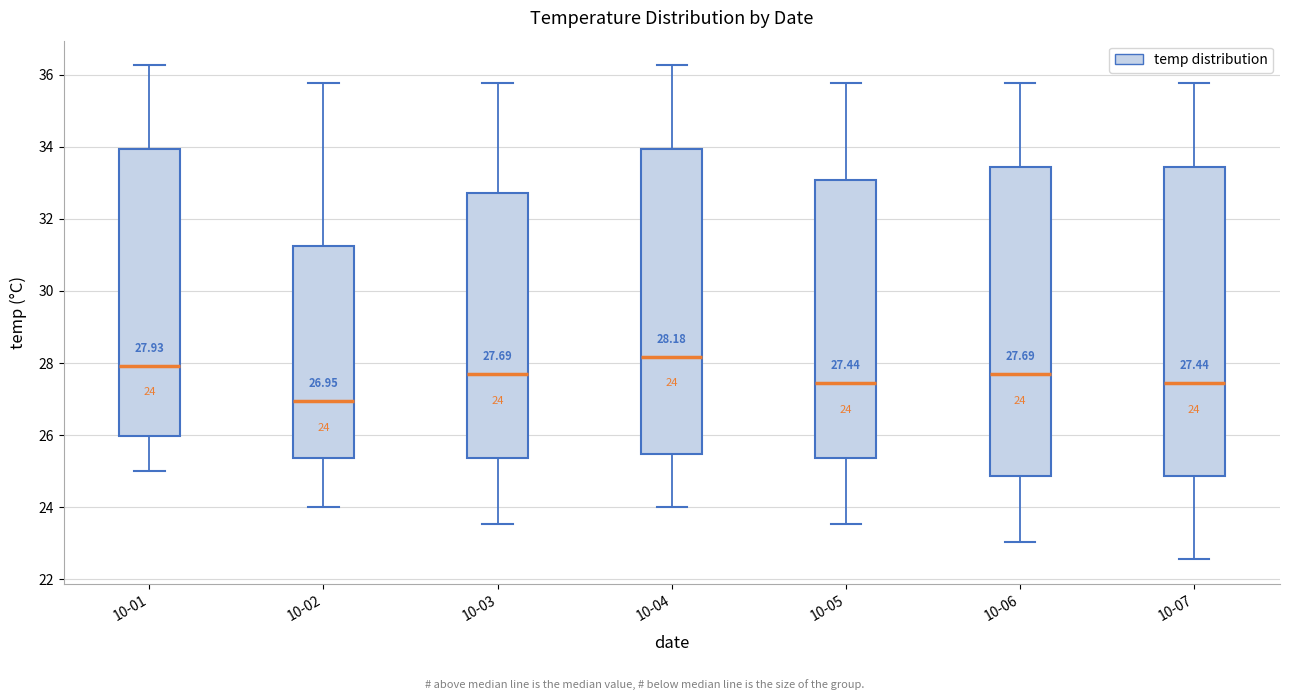

Which box's median line is the highest?

10-04